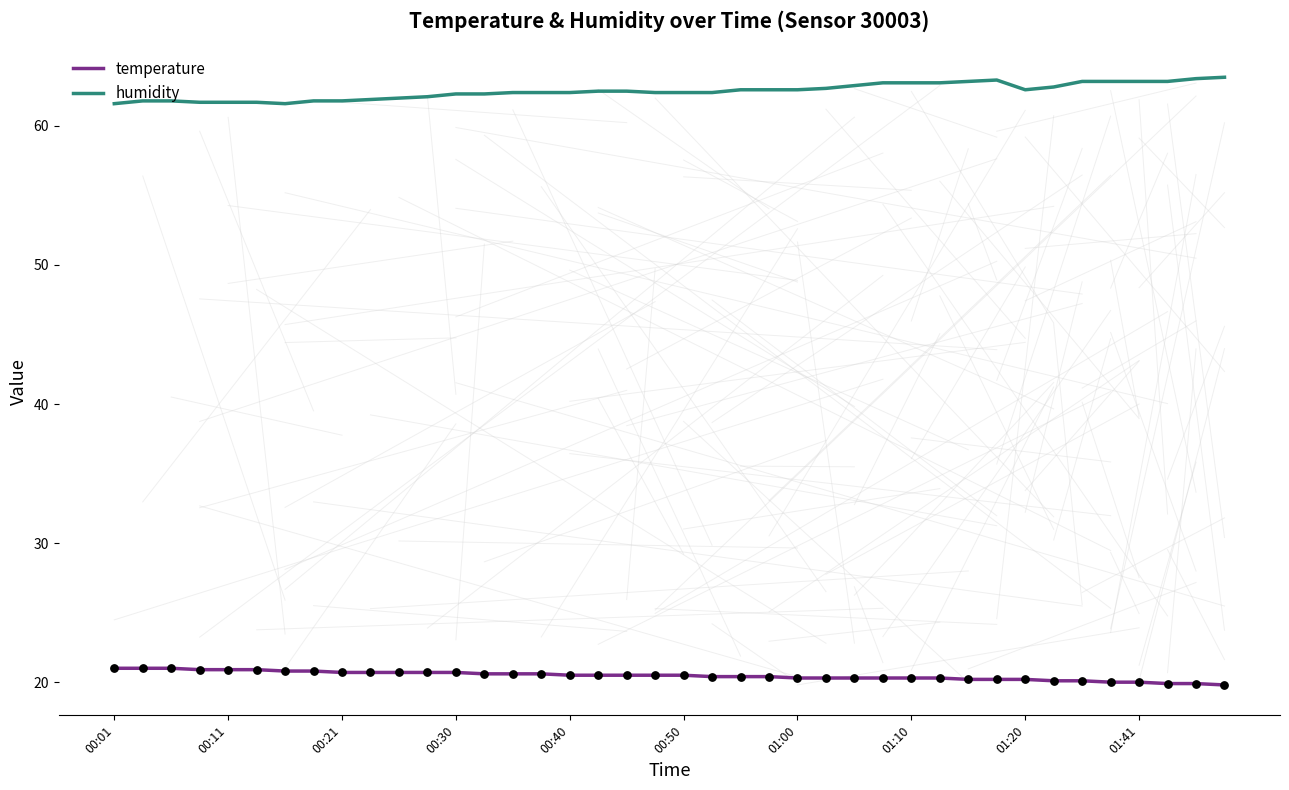

Which series has the largest total across all categories?

humidity